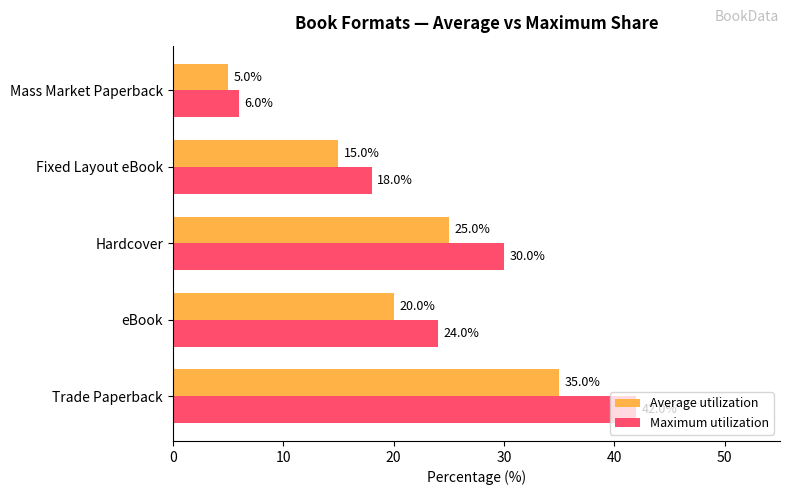

Where is Maximum utilization nearest to the value 24?

eBook